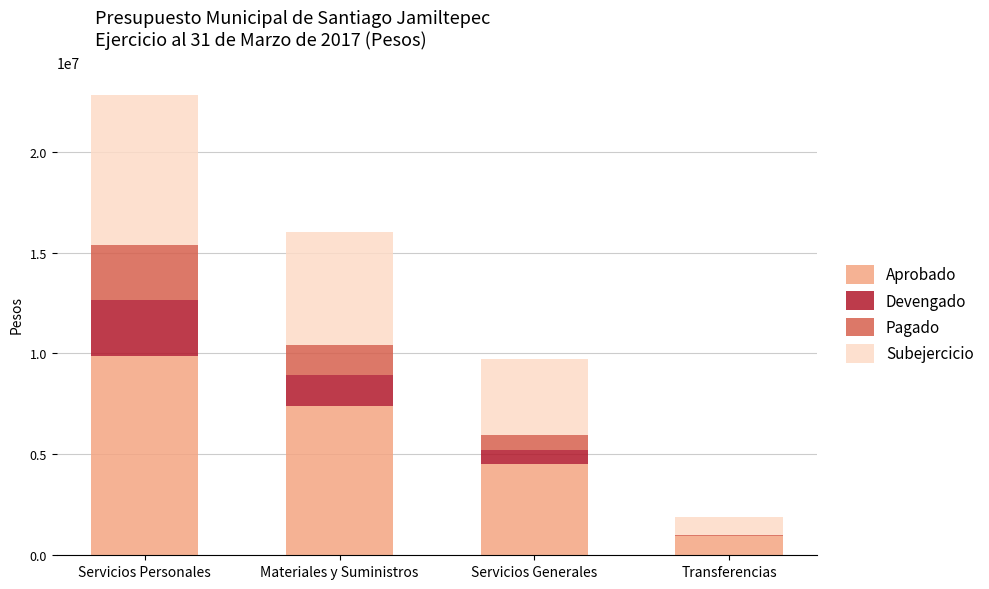

What are all the series names shown in the legend?

Aprobado, Devengado, Pagado, Subejercicio